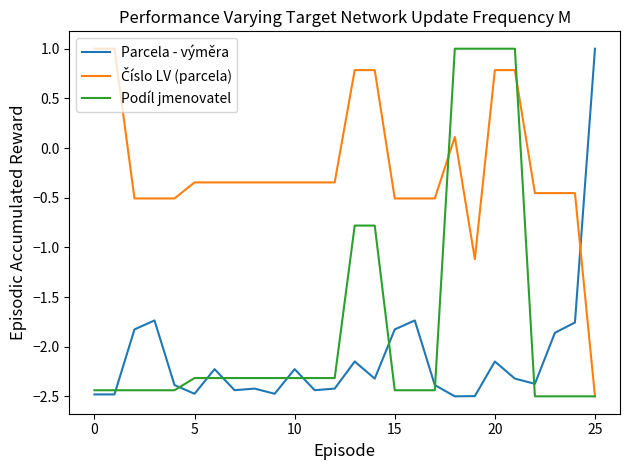

After their last crossing, which series has the higher values: Podíl jmenovatel or Parcela - výměra?

Parcela - výměra